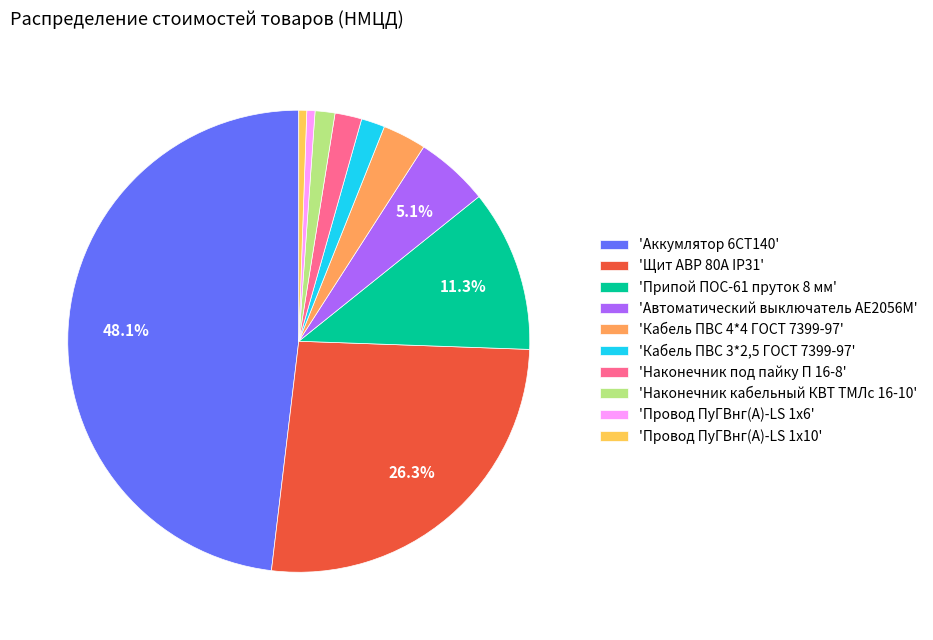

Does any single category account for the majority?

No